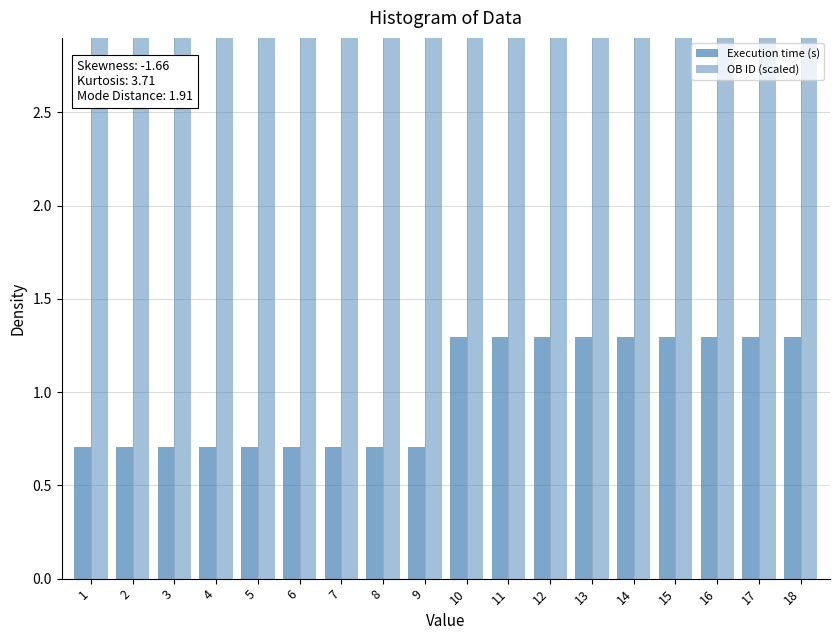

How many groups of bars are there?

18